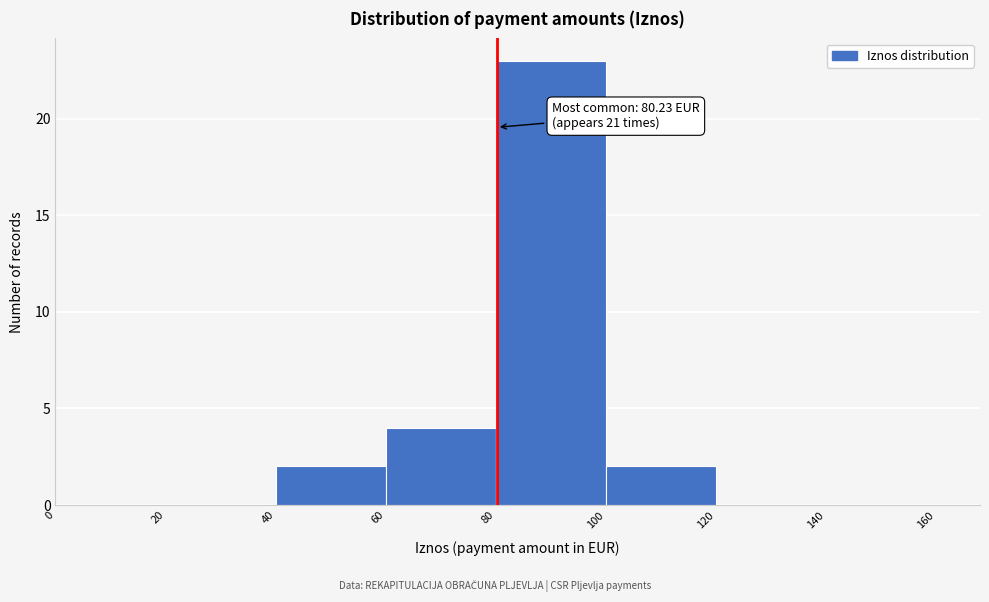

Over which range of the x-axis is the bar tallest?

80 to 100